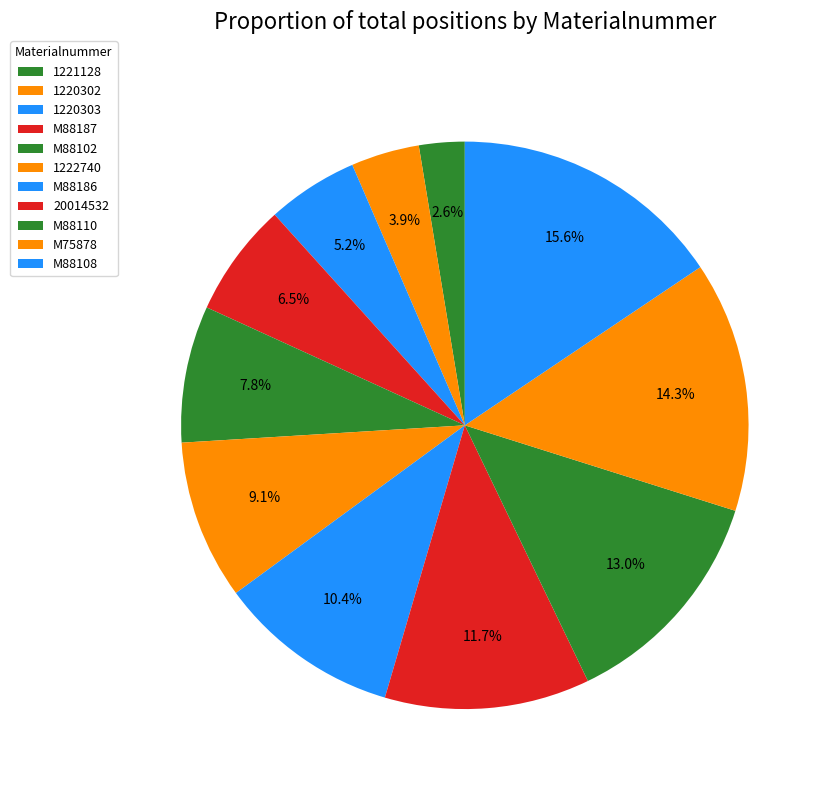

How many segments does this pie chart have?

11